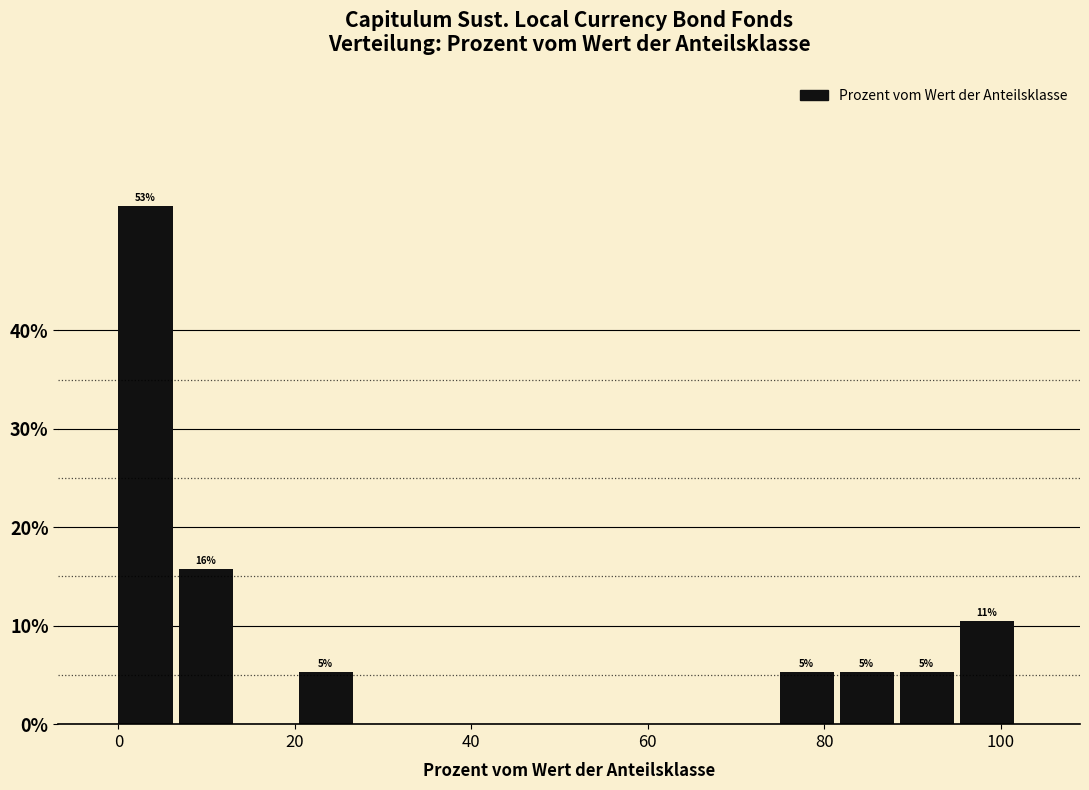

Read against the x-axis, roughly where is the centre of the tallest bar?

4